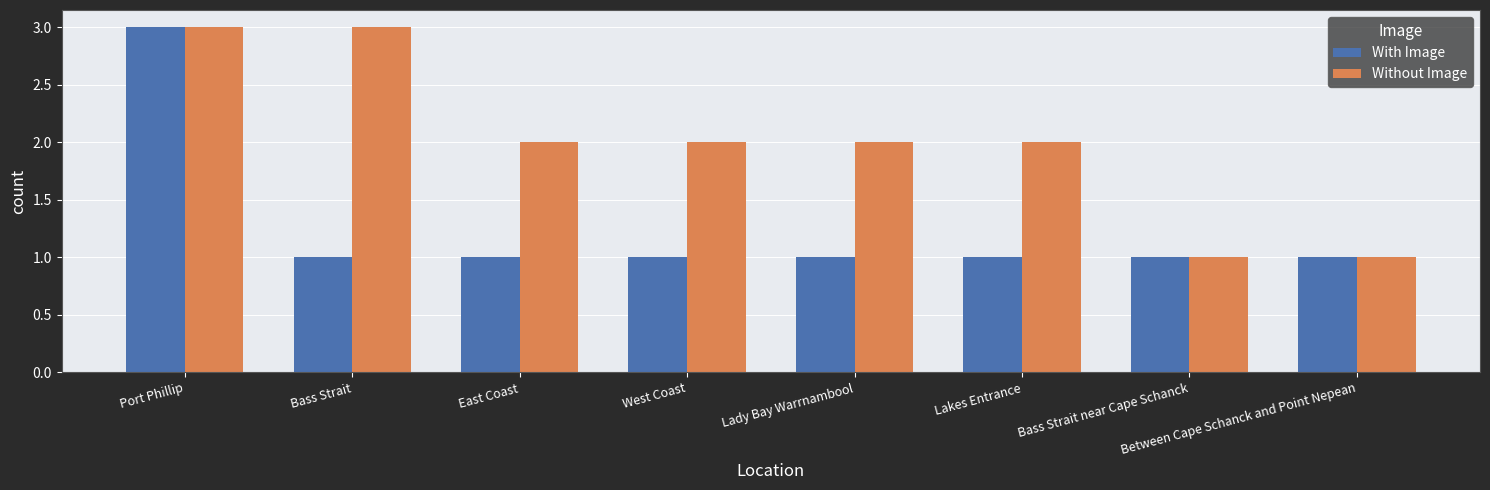

What is the average value of the Without Image series?

2